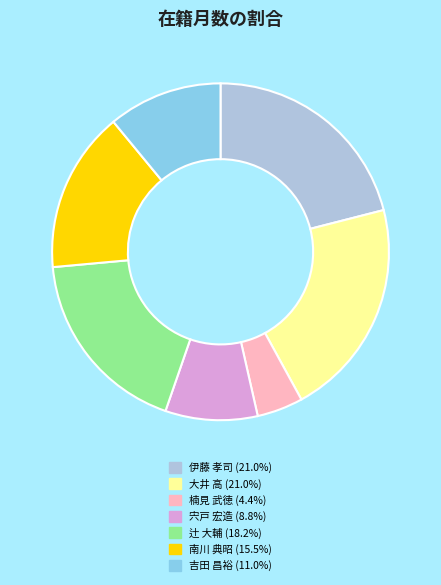

Is there a majority slice in this chart?

No